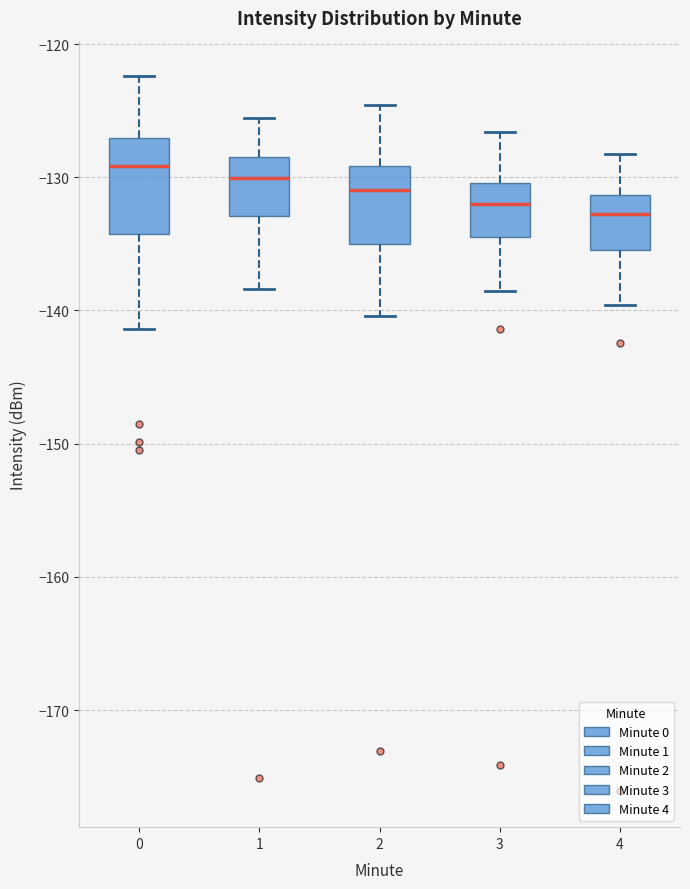

Reading left to right, read every box against the y-axis: the position of its median line, the range the box covers, and the ends of its whiskers. The values are not printed on the chart, so give them approximately, as read against the axis.

0: median -129, box -134 to -127, whiskers -141 to -122
1: median -130, box -133 to -128, whiskers -138 to -126
2: median -131, box -135 to -129, whiskers -140 to -125
3: median -132, box -134 to -130, whiskers -139 to -127
4: median -133, box -135 to -131, whiskers -140 to -128